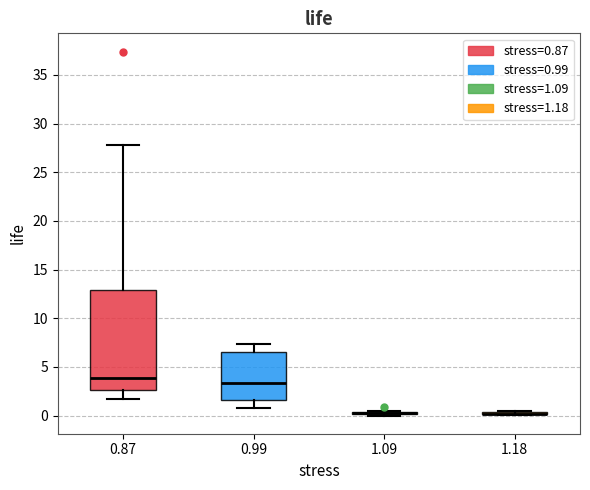

Comparing the boxes themselves (not the whiskers), which one is the tallest?

0.87